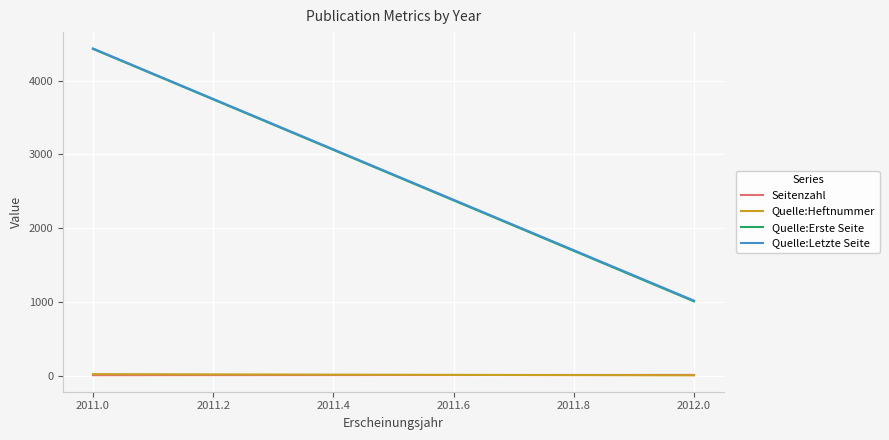

At how many categories does at least one series exceed 666?

2